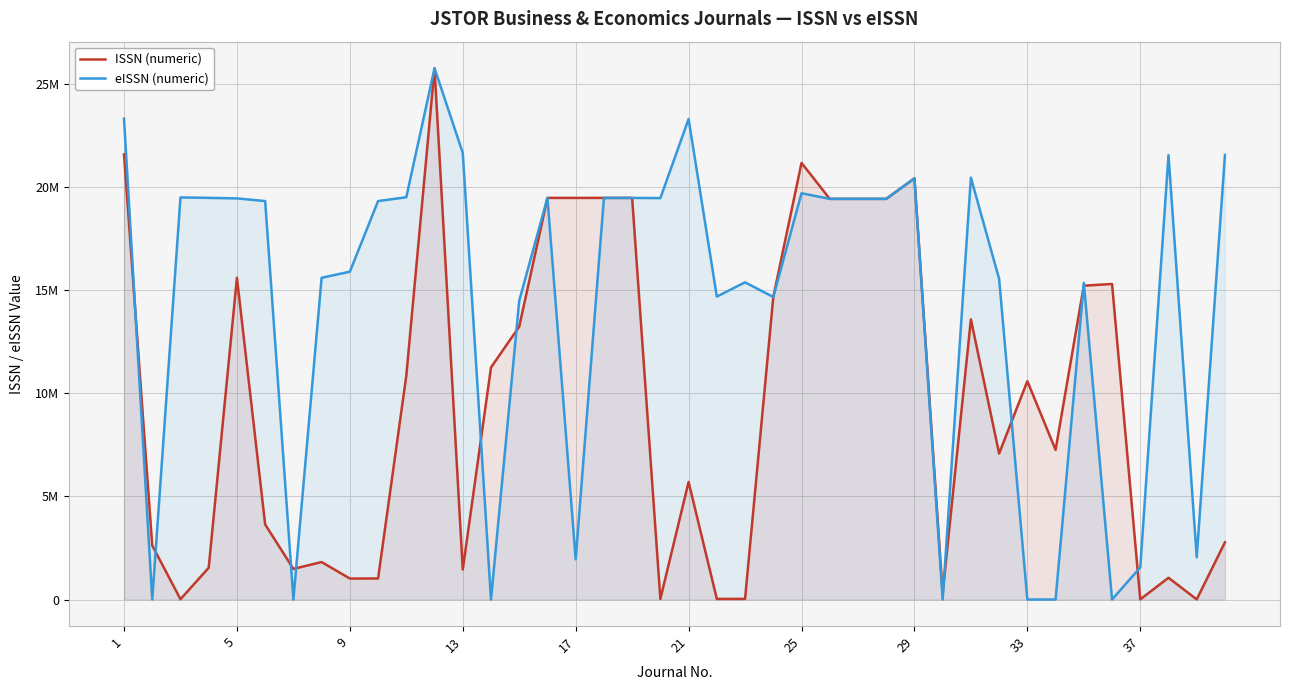

Which series has the largest range (max minus min)?

eISSN (numeric)